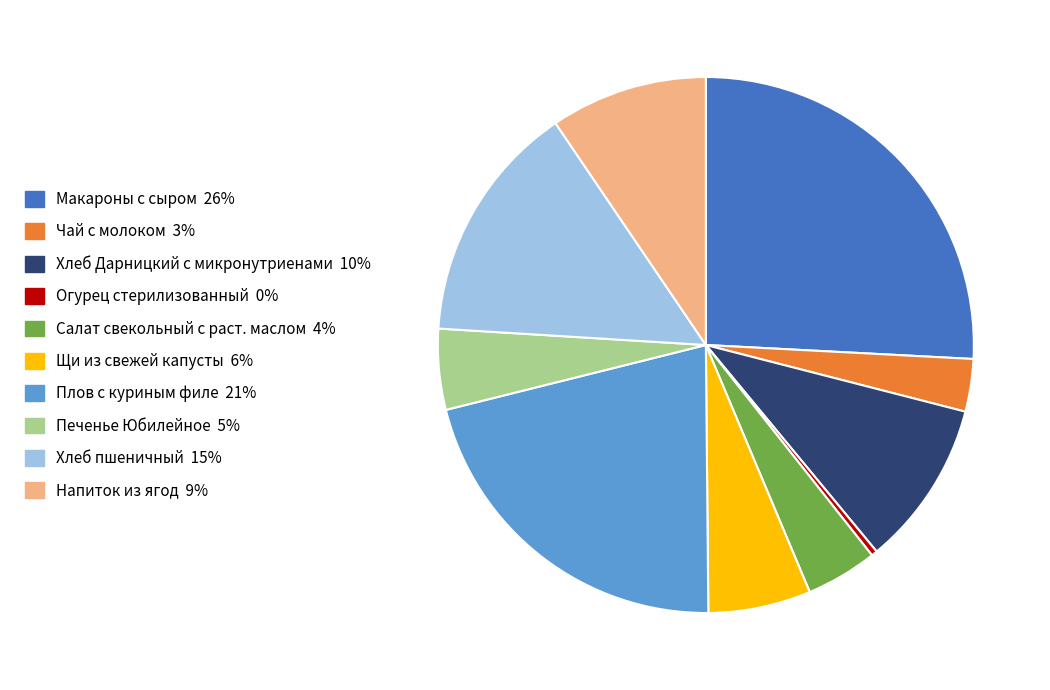

Is Плов с куриным филе the majority of the pie?

No